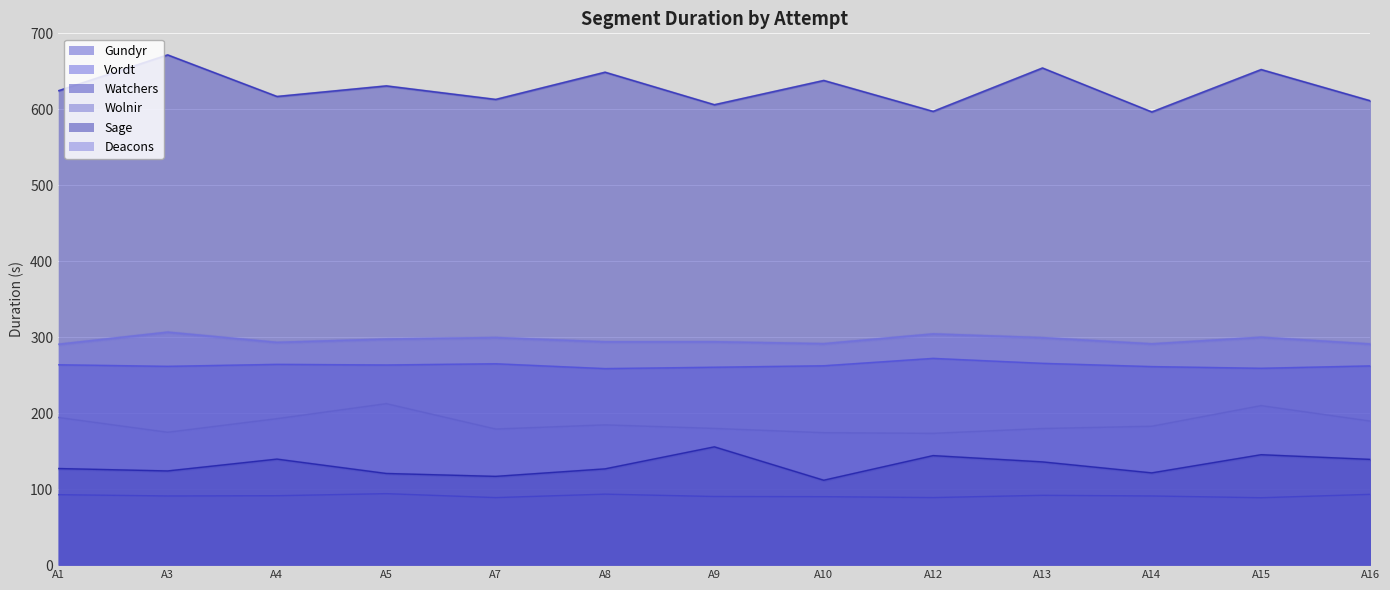

Reading left to right, what are all the values shown in this chart?

Gundyr: 92.8	91.1	91.4	94.1	88.9	93.5	90.4	90.1	89.0	91.9	91.1	88.8	93.2
Vordt: 263.8	261.7	264.3	263.5	265.1	258.8	260.6	262.5	272.2	265.7	261.4	259.2	262.3
Watchers: 624.5	671.7	617.0	630.9	613.1	648.9	606.1	638.1	597.4	654.5	596.6	652.5	611.2
Wolnir: 194.4	174.9	192.8	212.6	179.2	184.6	179.9	174.3	173.5	179.8	182.8	210.0	189.5
Sage: 127.2	124.0	139.6	120.7	116.9	126.7	155.7	111.8	144.2	135.9	121.4	145.4	139.2
Deacons: 290.8	306.8	293.3	297.7	299.7	294.1	294.2	291.6	304.5	299.5	291.4	300.1	291.2